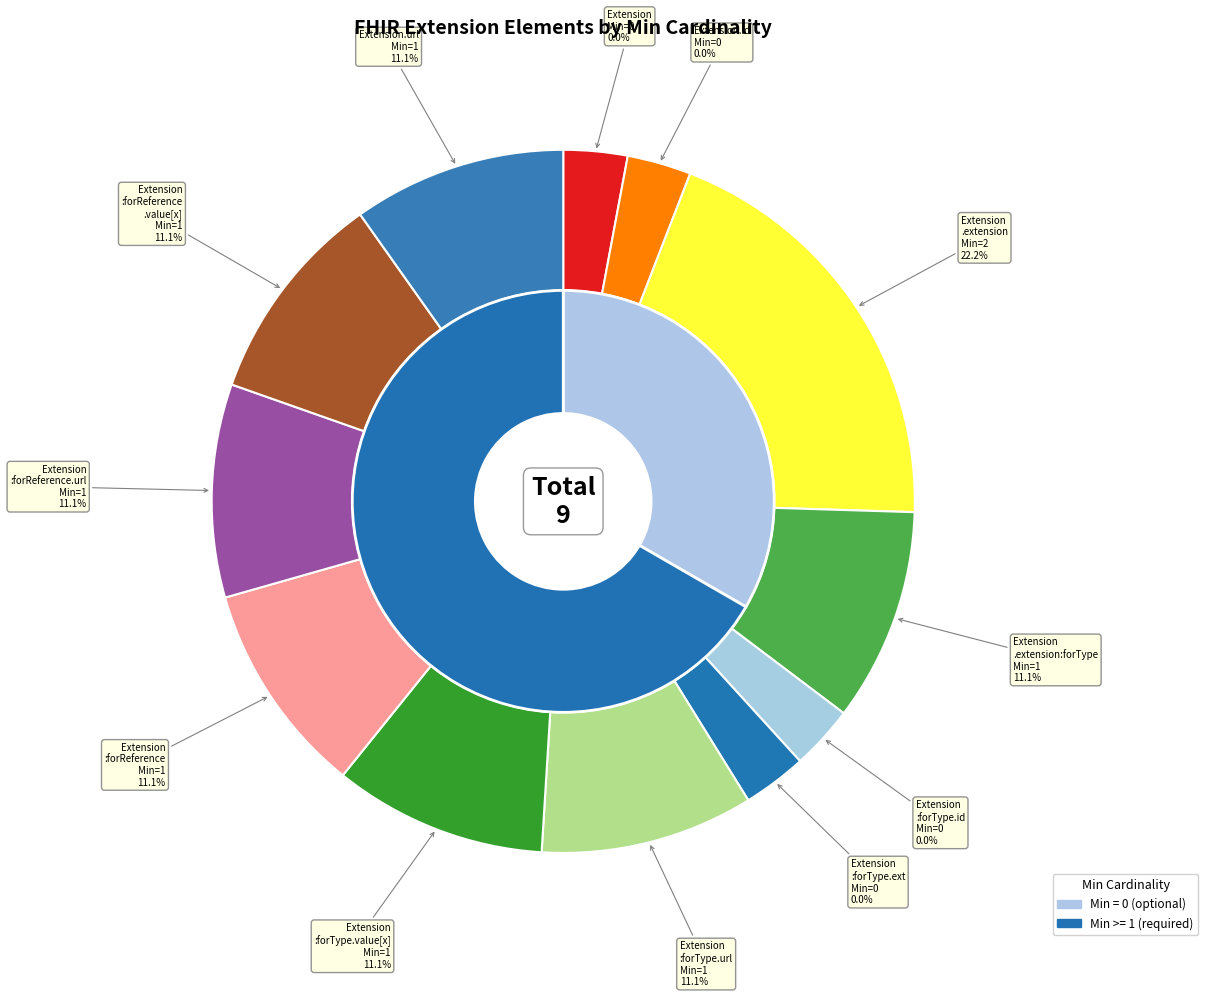

To the nearest percent, what percentage of the pie is Extension.url?

11%